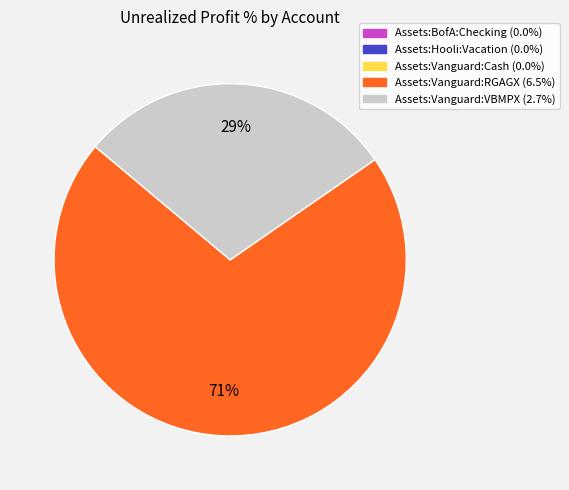

Is there any slice that represents more than half of the pie?

Yes